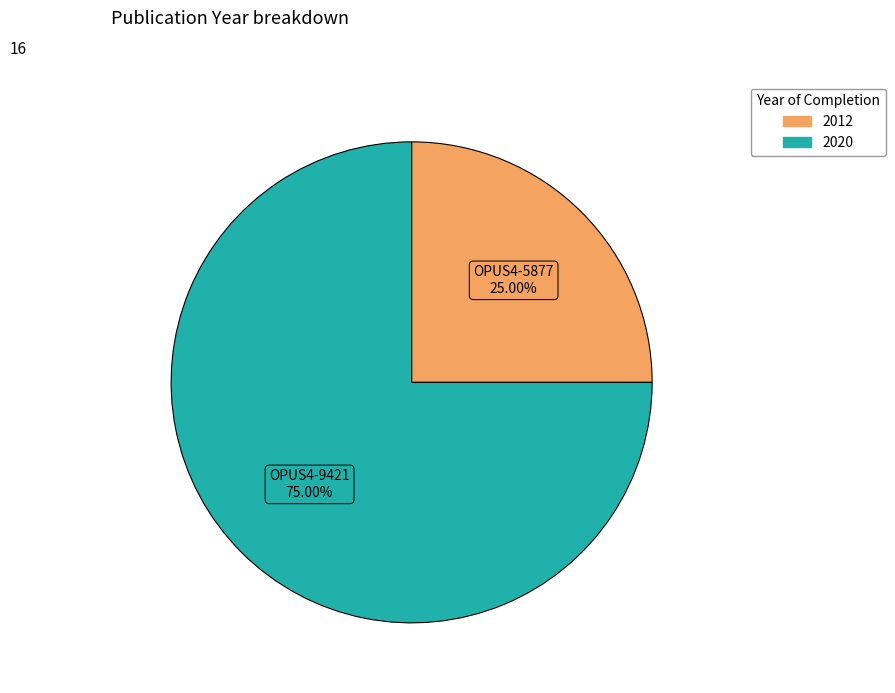

Is there any slice that represents more than half of the pie?

Yes